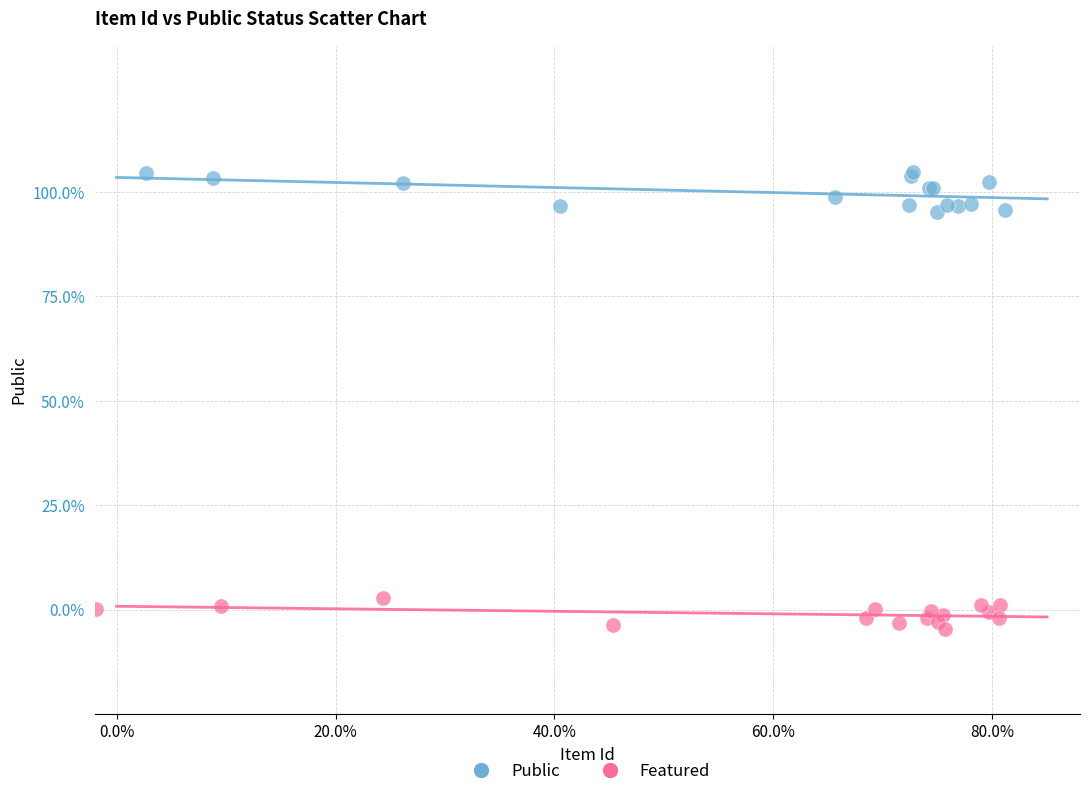

Which series contains the highest Y value?

Public